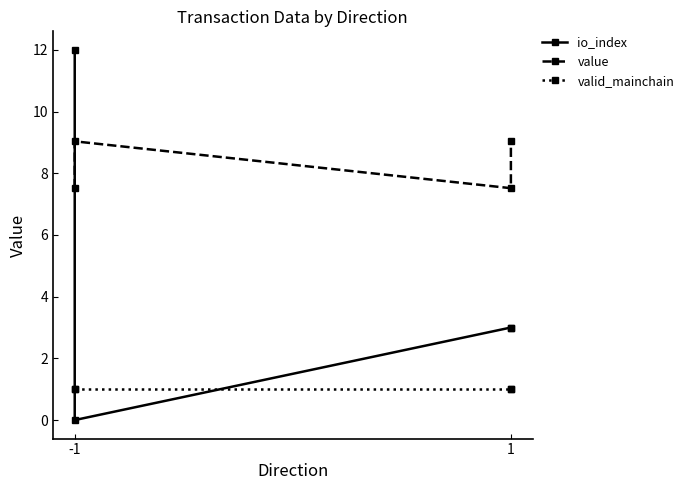

How many data points in io_index are less than 3?

1